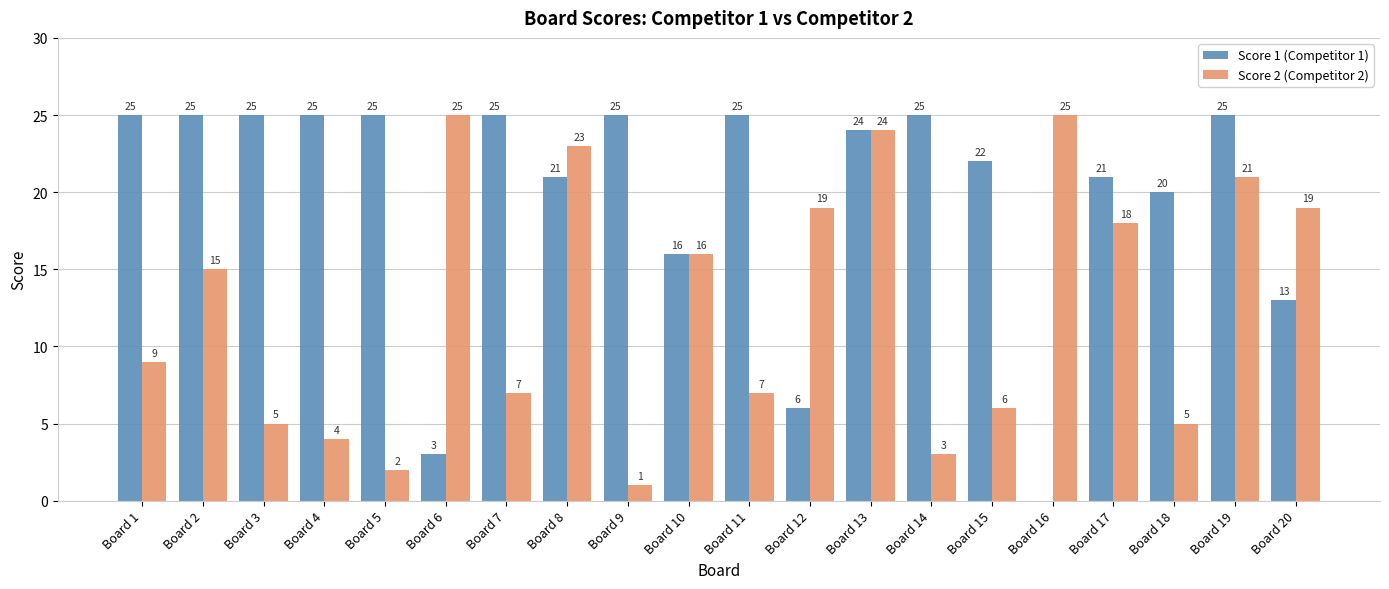

Count the number of categories in the chart.

20